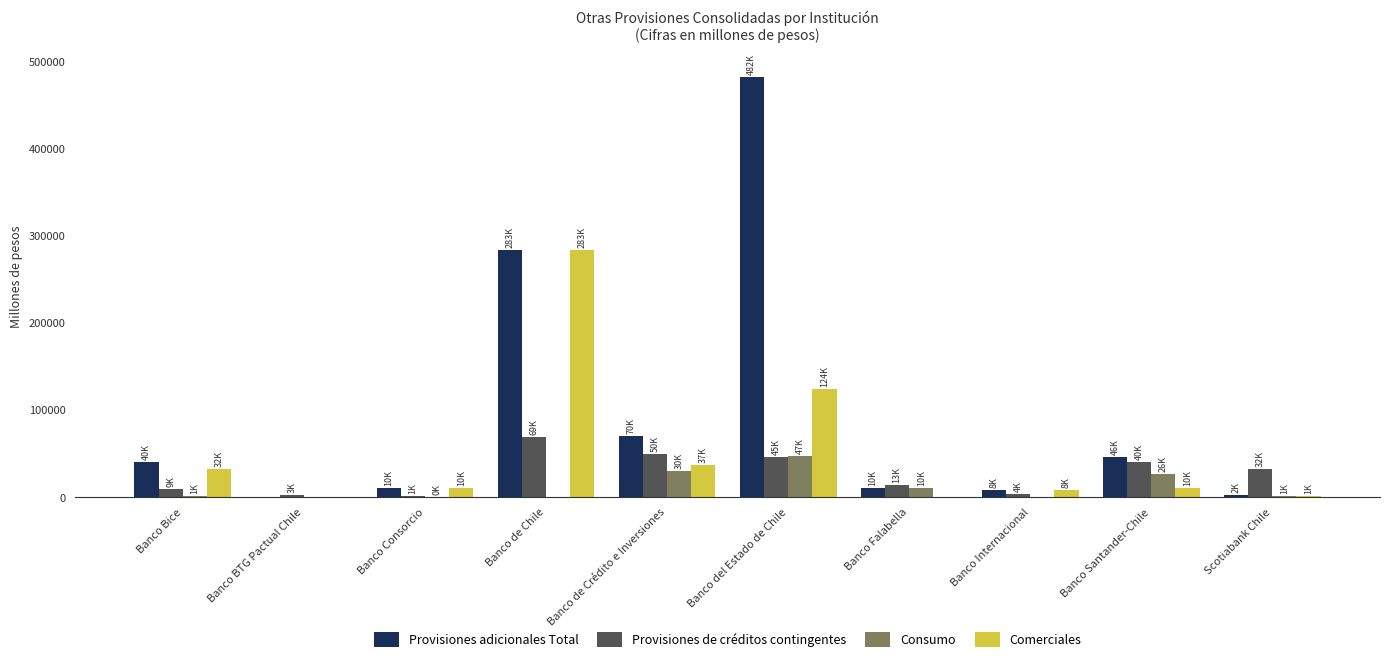

Count the number of data series in this chart.

4